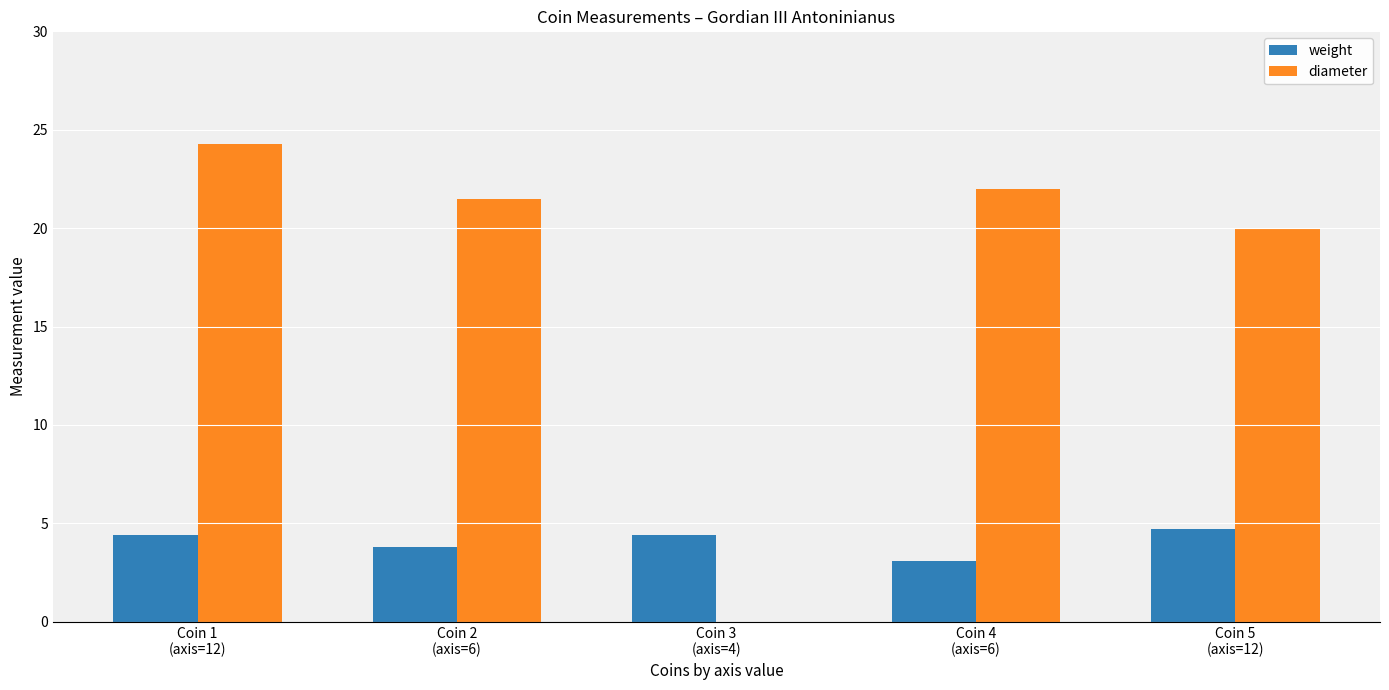

What is the minimum value shown in the chart?

3.1